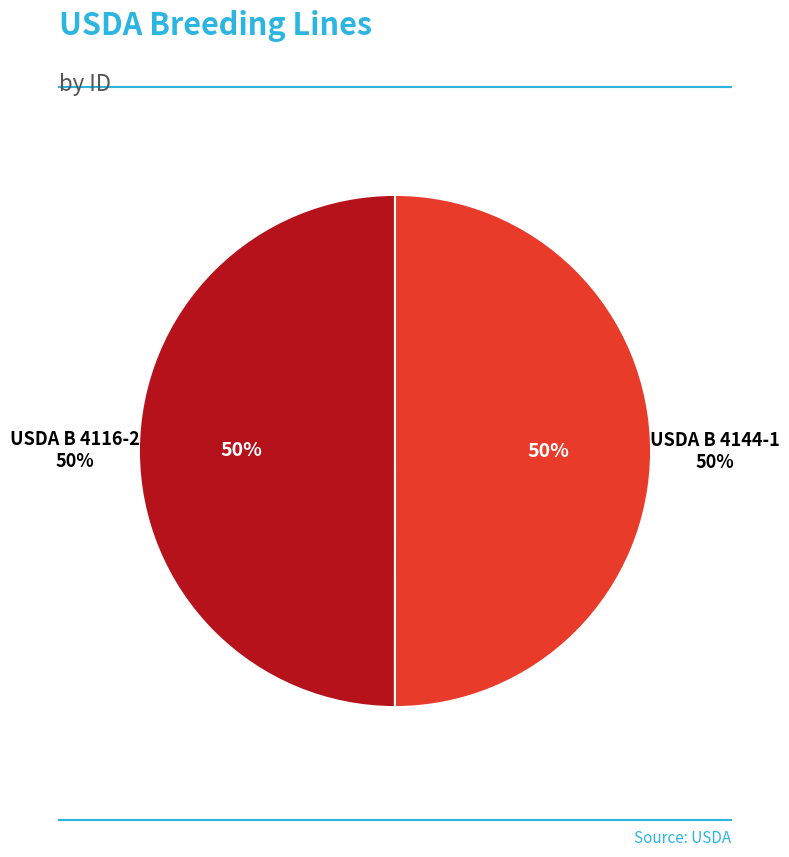

How many segments does this pie chart have?

2